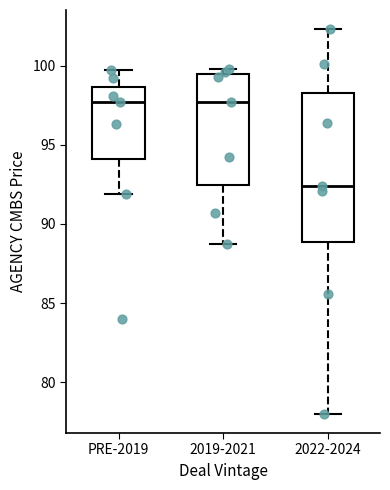

Which box's median line is the lowest?

2022-2024